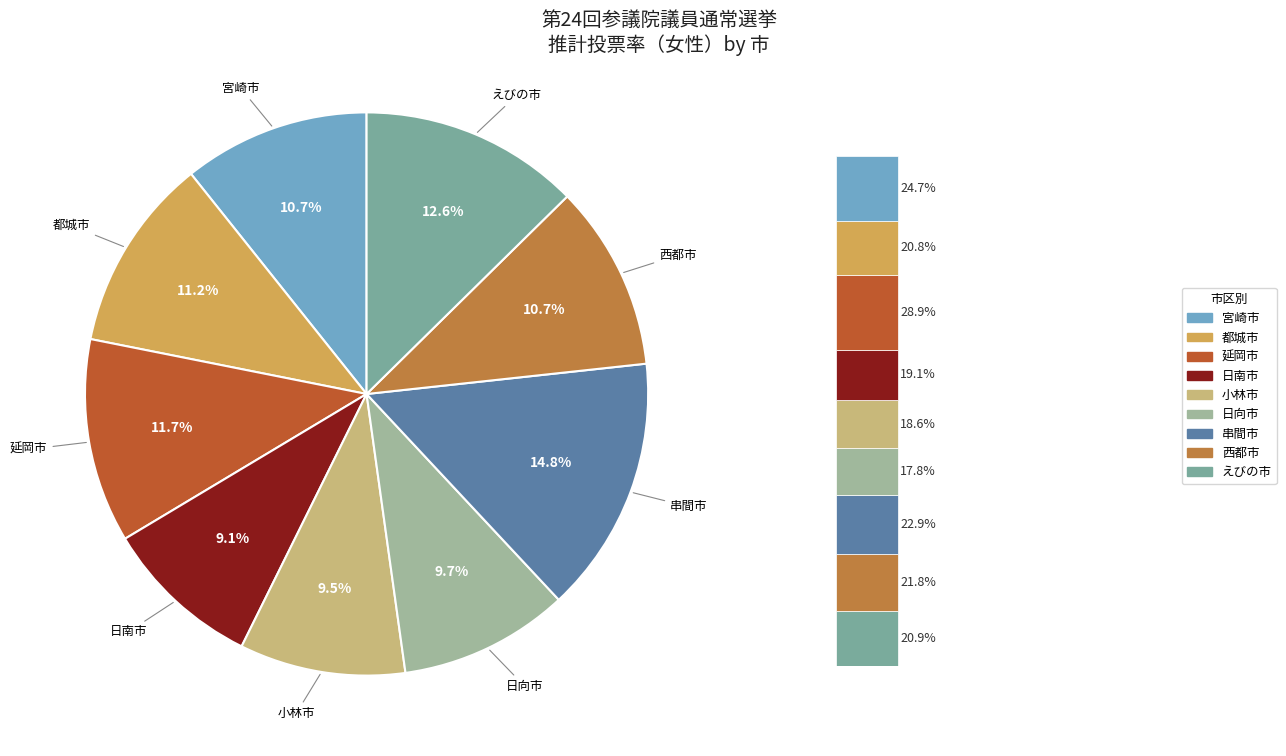

To the nearest percent, what is the average slice percentage?

11%